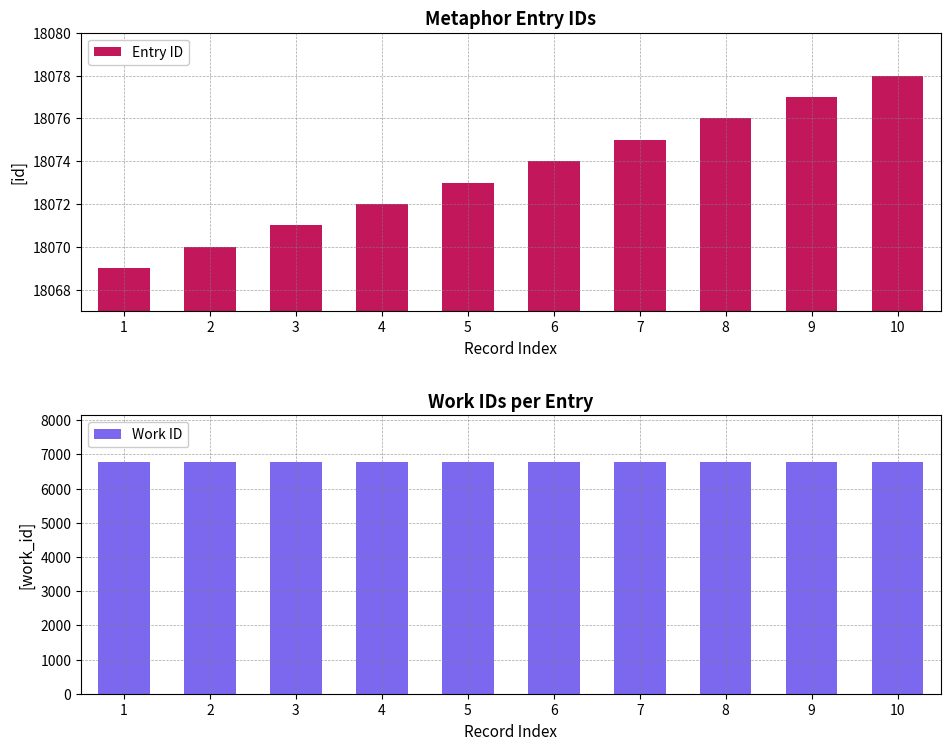

Rank the series at 2 from lowest to highest value.

Work ID, Entry ID